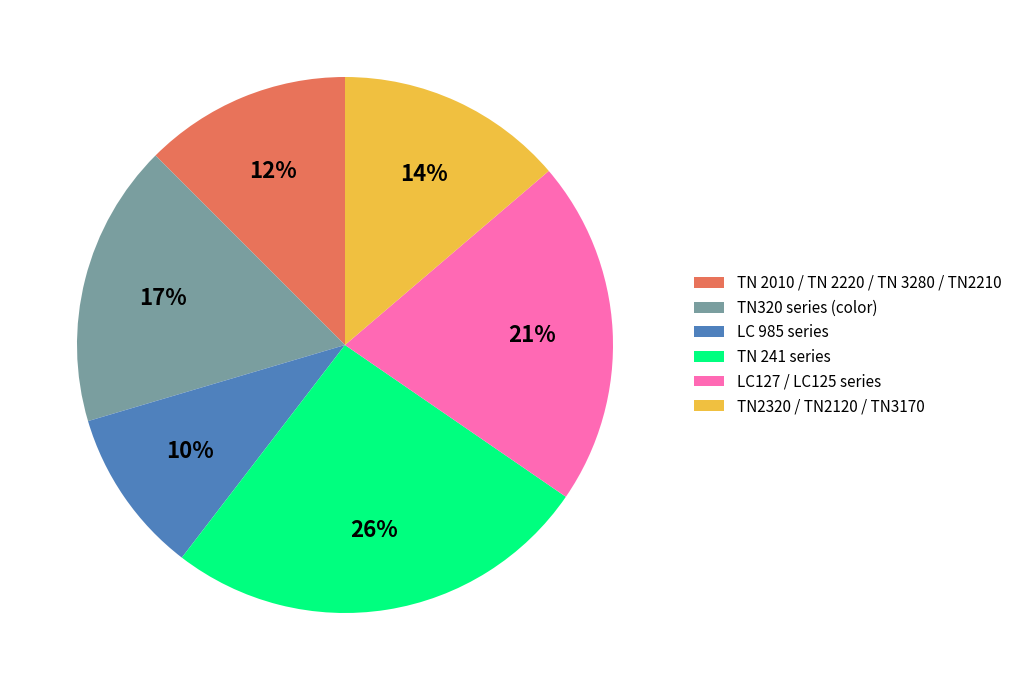

Is the sum of TN320 series (color) and TN 241 series greater than half?

No